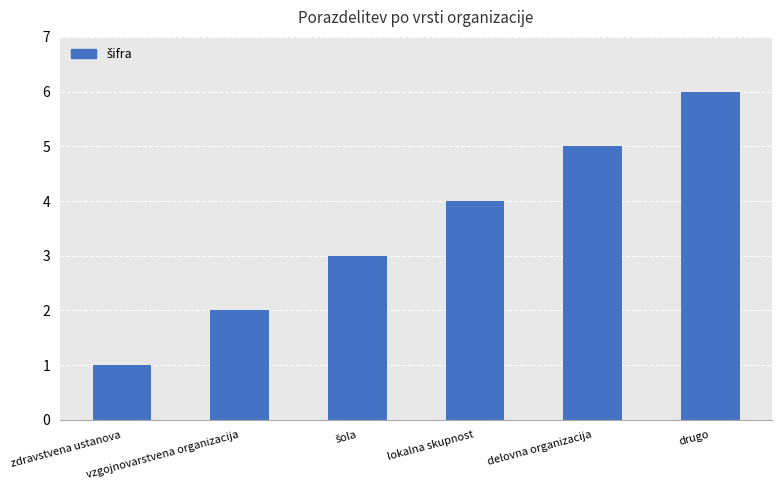

What is the maximum value shown in the chart?

6